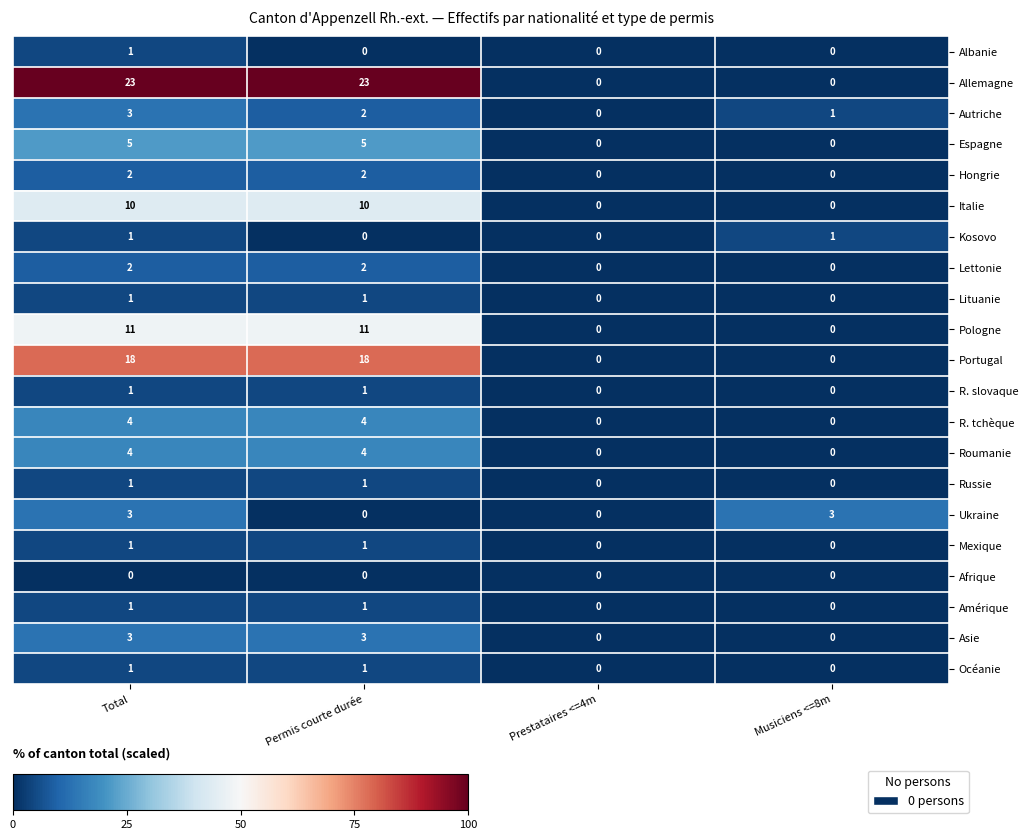

What is the difference between the maximum and second lowest values in the Ukraine series?

3